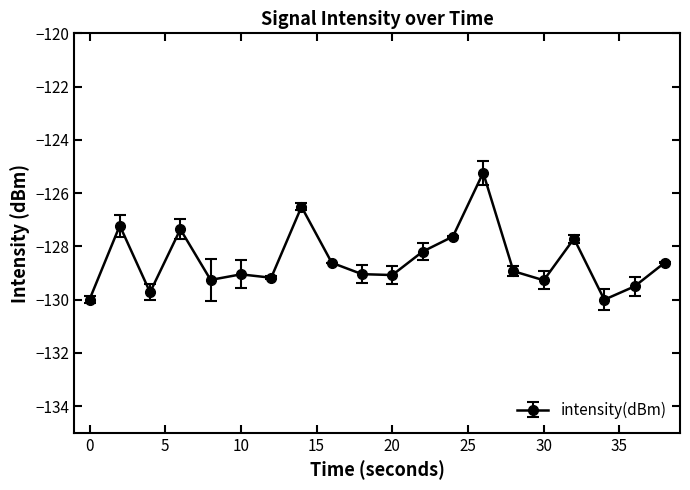

What is the minimum value shown in the chart?

-130.0